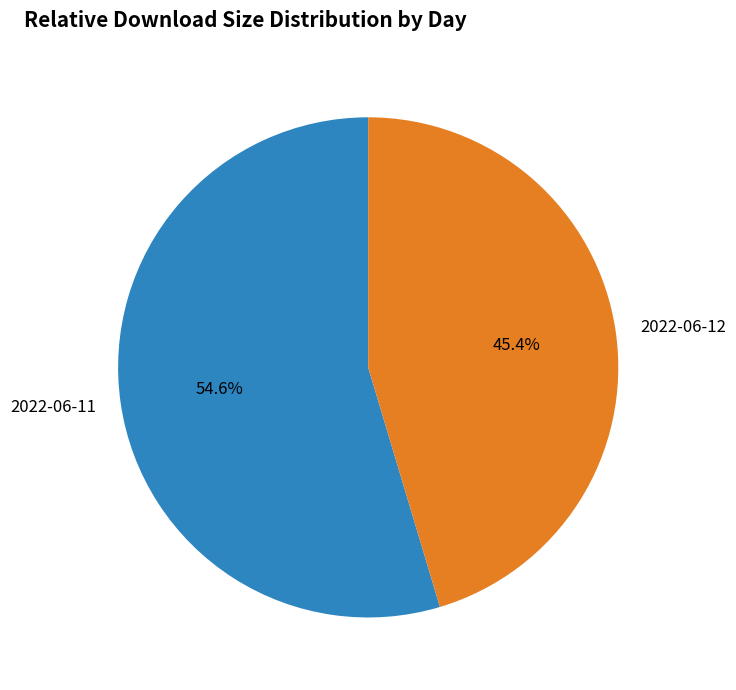

To the nearest percent, what is the combined percentage of 2022-06-12 and 2022-06-11?

100%